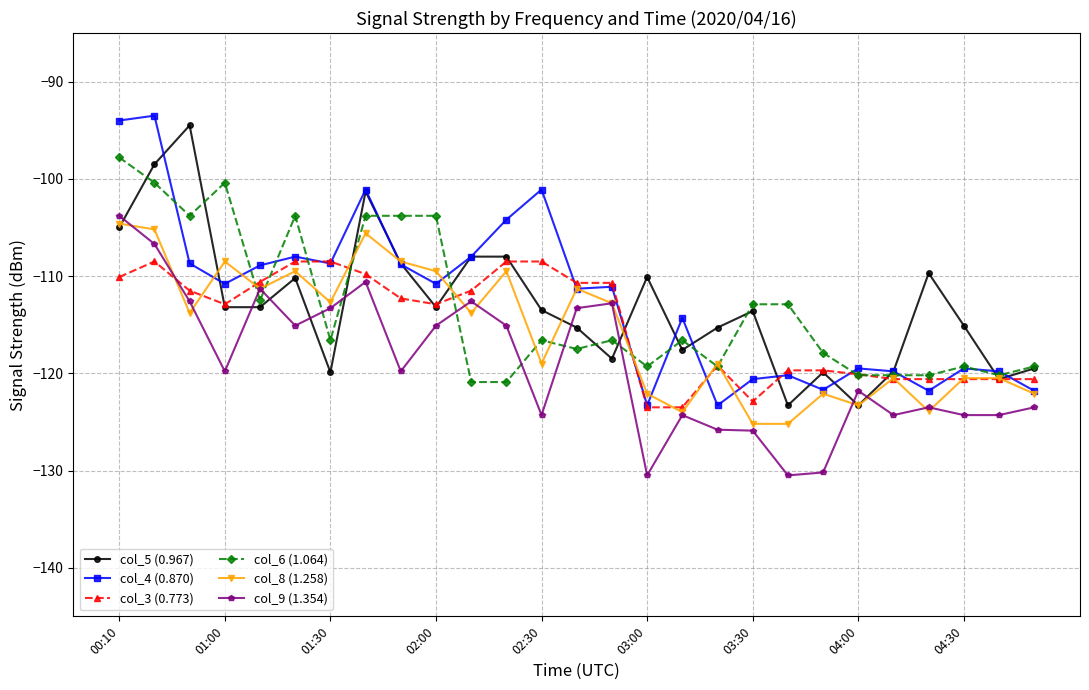

What is the value of the col_9 (1.354) point at the 17th from the left?

-124.3